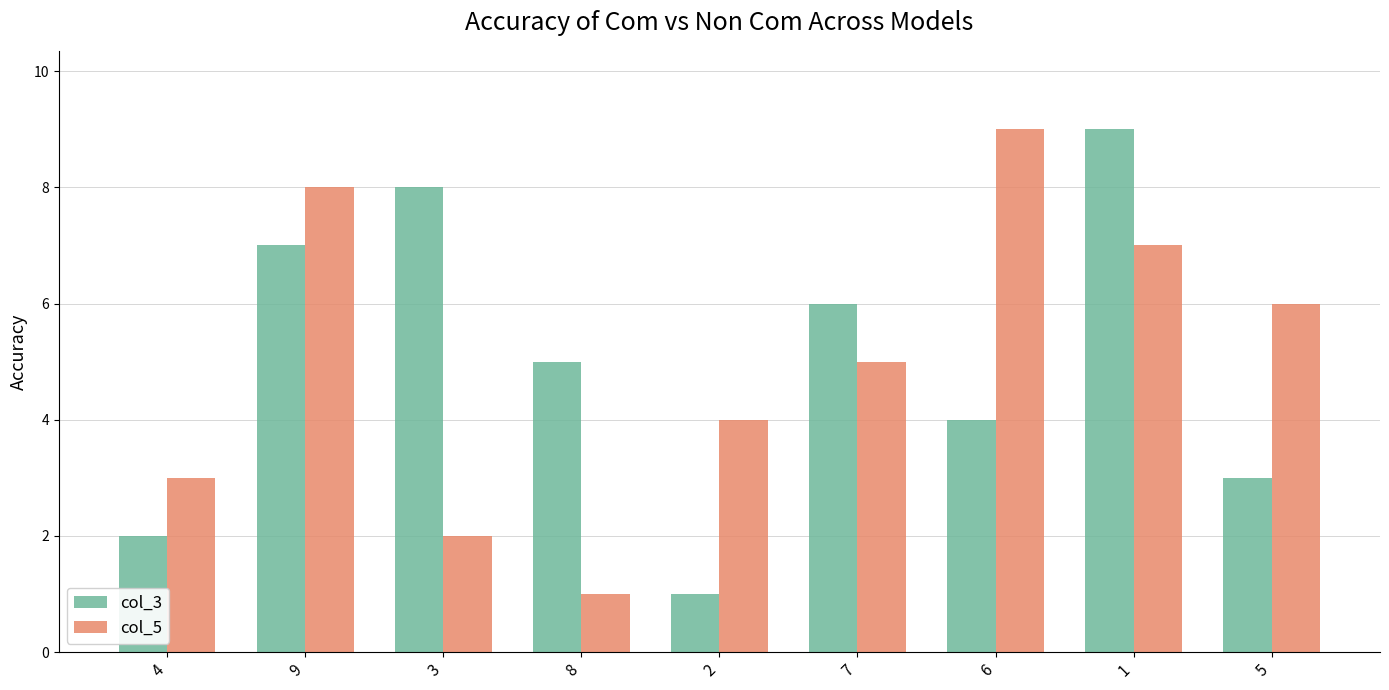

Are the bars horizontal?

No